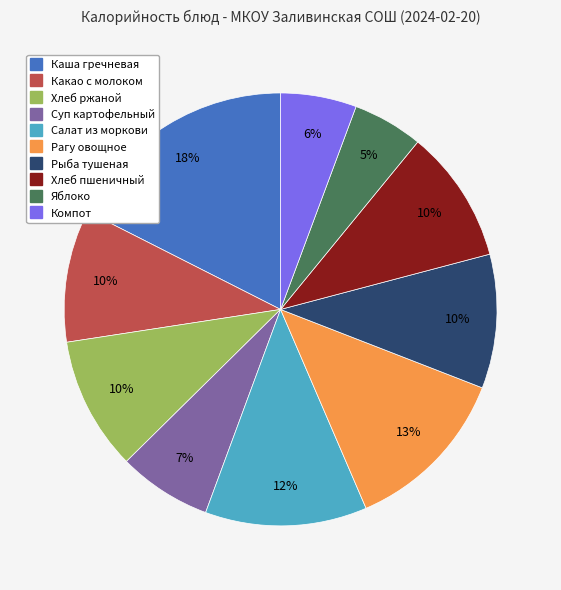

Is there a majority slice in this chart?

No